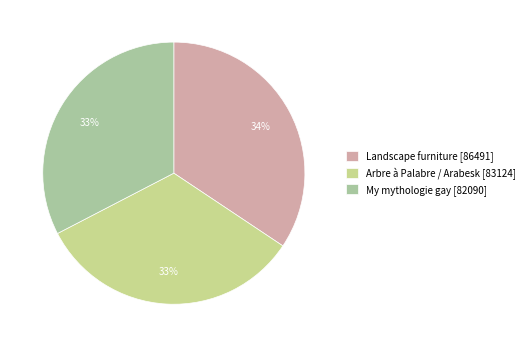

Count the number of slices in the pie.

3